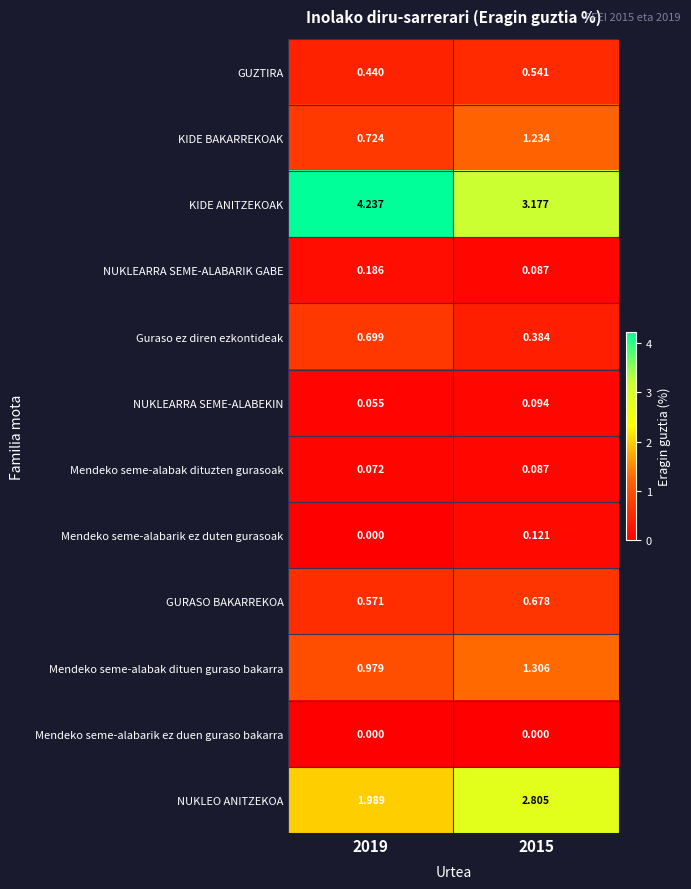

Rank the series by their maximum value, from highest to lowest.

KIDE ANITZEKOAK, NUKLEO ANITZEKOA, Mendeko seme-alabak dituen guraso bakarra, KIDE BAKARREKOAK, Guraso ez diren ezkontideak, GURASO BAKARREKOA, GUZTIRA, NUKLEARRA SEME-ALABARIK GABE, Mendeko seme-alabarik ez duten gurasoak, NUKLEARRA SEME-ALABEKIN, Mendeko seme-alabak dituzten gurasoak, Mendeko seme-alabarik ez duen guraso bakarra